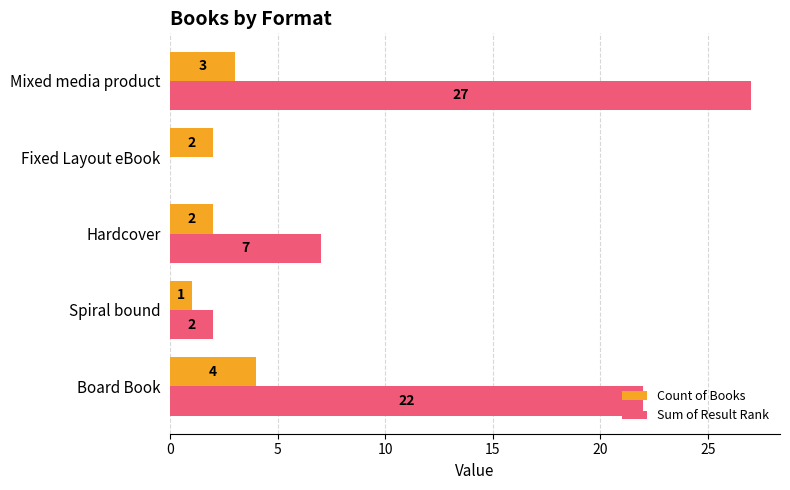

At which label is Sum of Result Rank closest to 13?

Hardcover